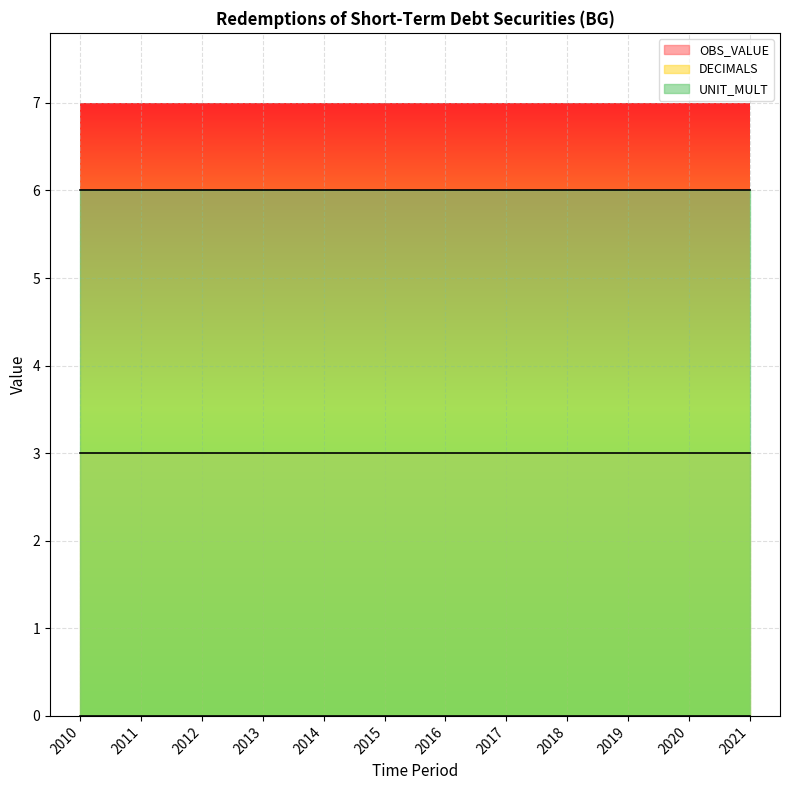

True or false: DECIMALS has a value of 2 at 2017.

False